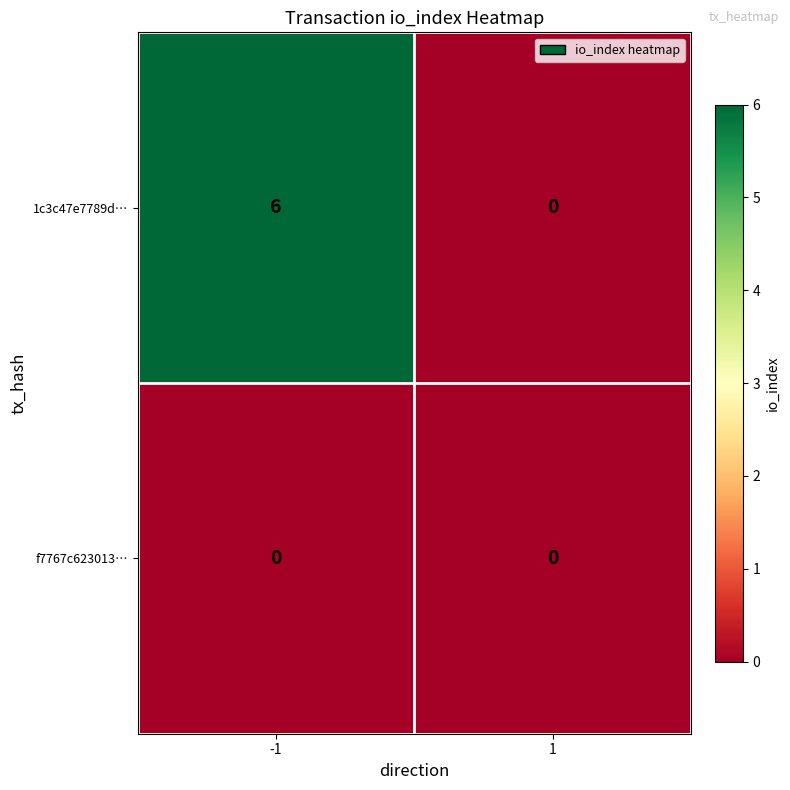

List the series in order of their overall mean, lowest first.

f7767c623013…, 1c3c47e7789d…